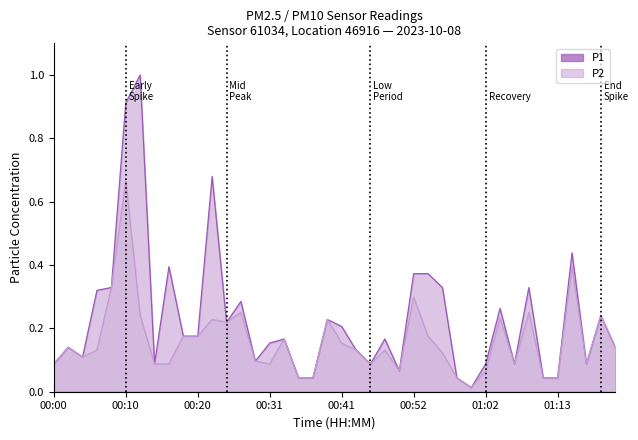

What is the maximum value for P1?

1.0